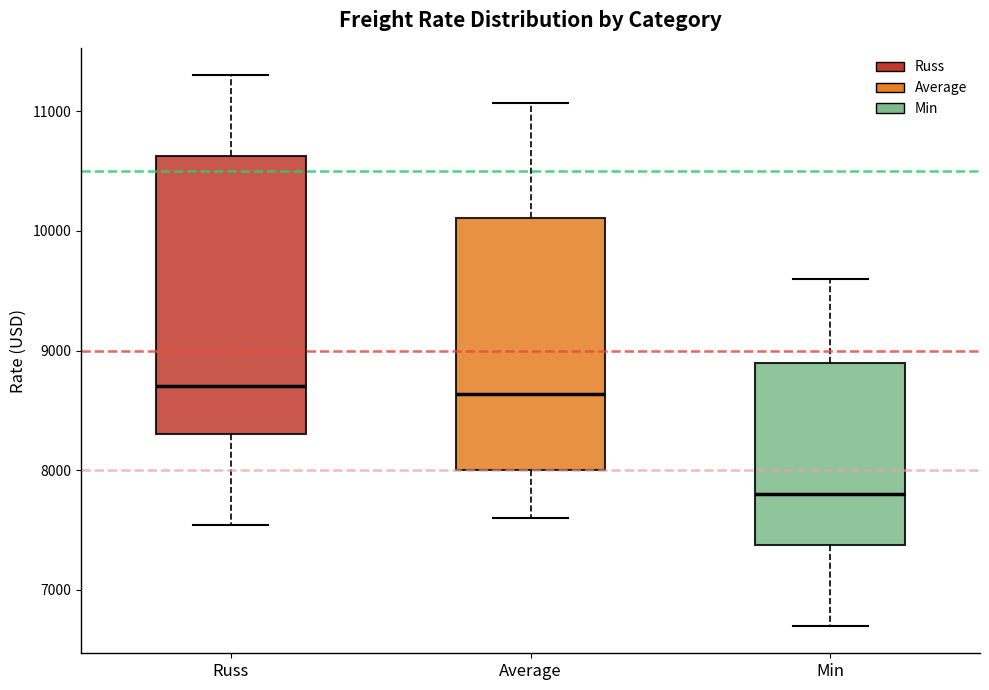

Comparing the boxes themselves (not the whiskers), which one is the tallest?

Russ